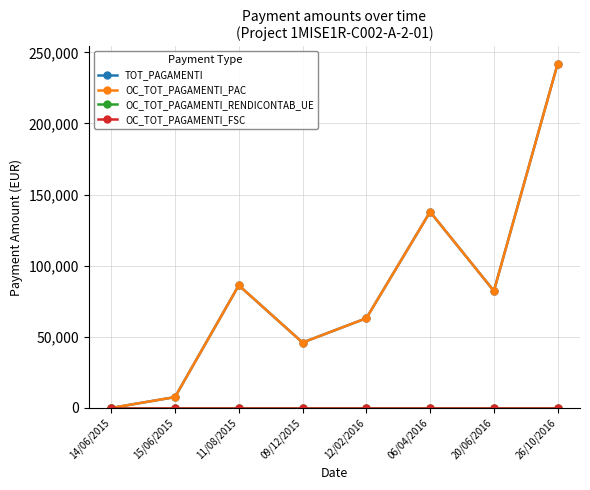

Does the chart have visible grid lines?

Yes